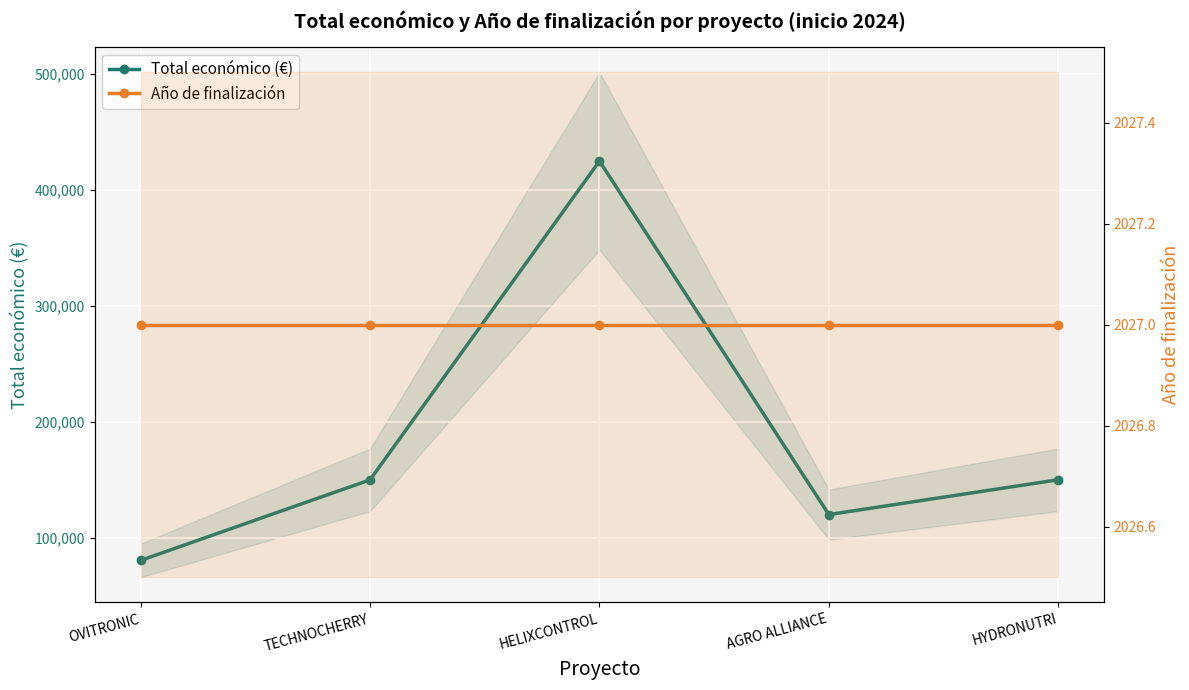

True or false: Año de finalización has a value of 997 at OVITRONIC.

False